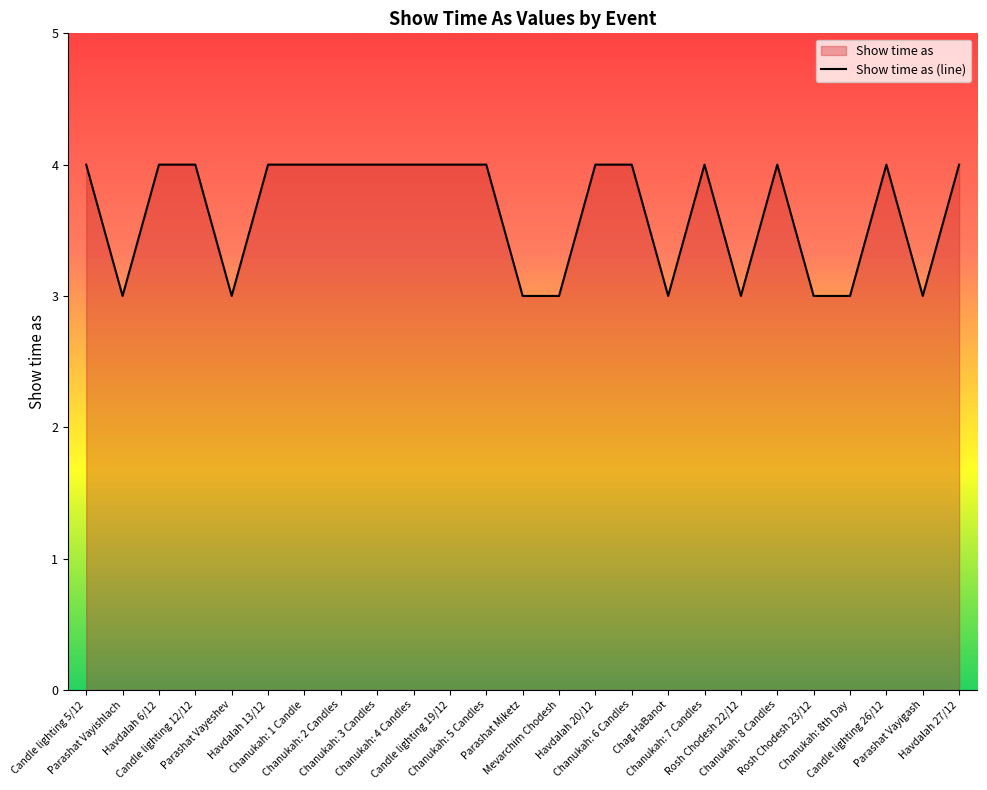

Rank the categories by value from lowest to highest.

Parashat Vayishlach, Parashat Vayeshev, Parashat Miketz, Mevarchim Chodesh, Chag HaBanot, Rosh Chodesh 22/12, Rosh Chodesh 23/12, Chanukah: 8th Day, Parashat Vayigash, Candle lighting 5/12, Havdalah 6/12, Candle lighting 12/12, Havdalah 13/12, Chanukah: 1 Candle, Chanukah: 2 Candles, Chanukah: 3 Candles, Chanukah: 4 Candles, Candle lighting 19/12, Chanukah: 5 Candles, Havdalah 20/12, Chanukah: 6 Candles, Chanukah: 7 Candles, Chanukah: 8 Candles, Candle lighting 26/12, Havdalah 27/12